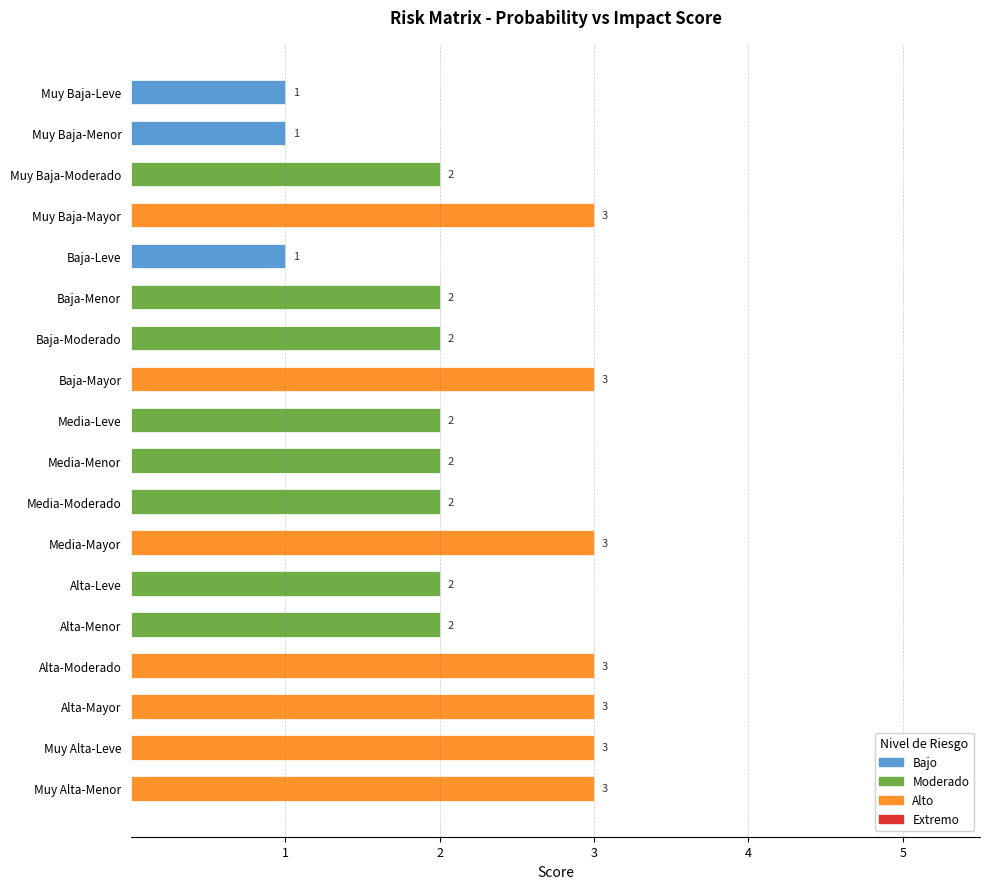

The chart shows a value of 3 at Alta-Moderado. True or false?

True